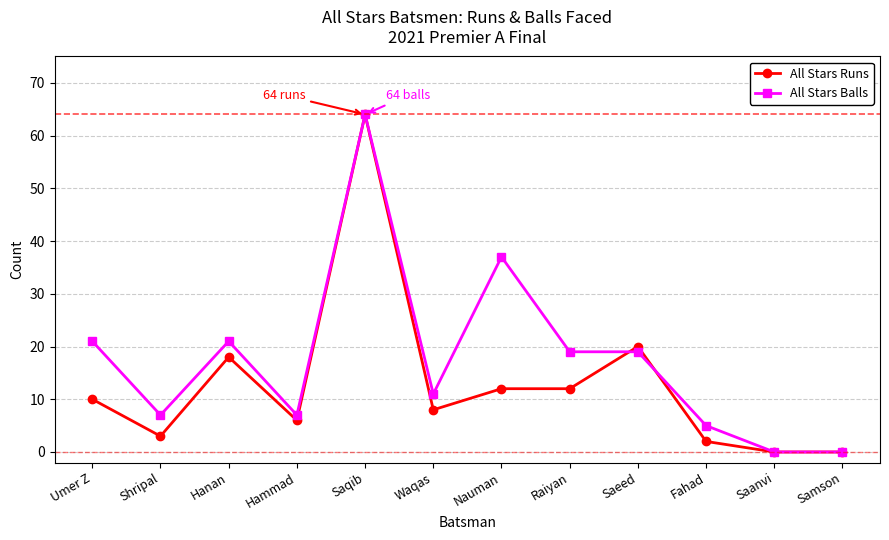

Where is the first local minimum for All Stars Runs?

Shripal